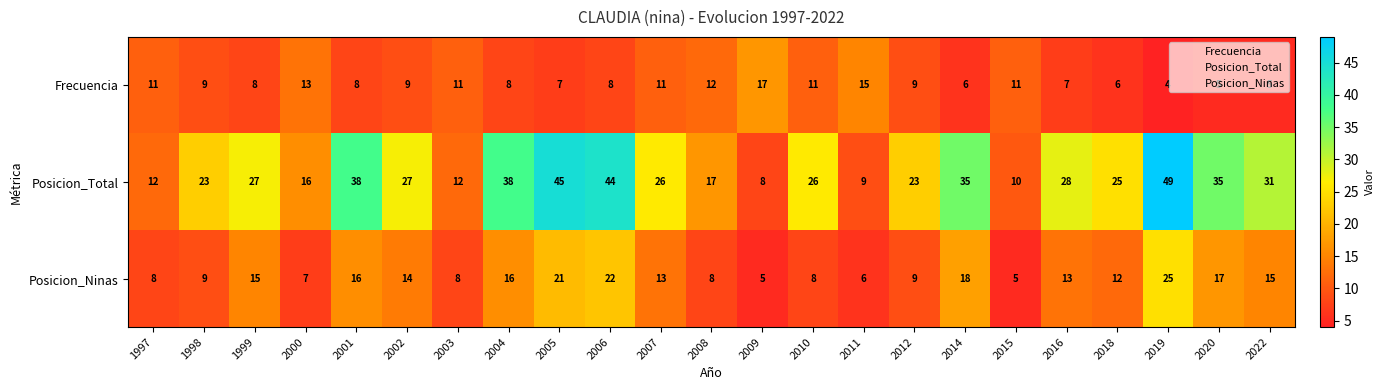

What is the maximum value shown in the chart?

49